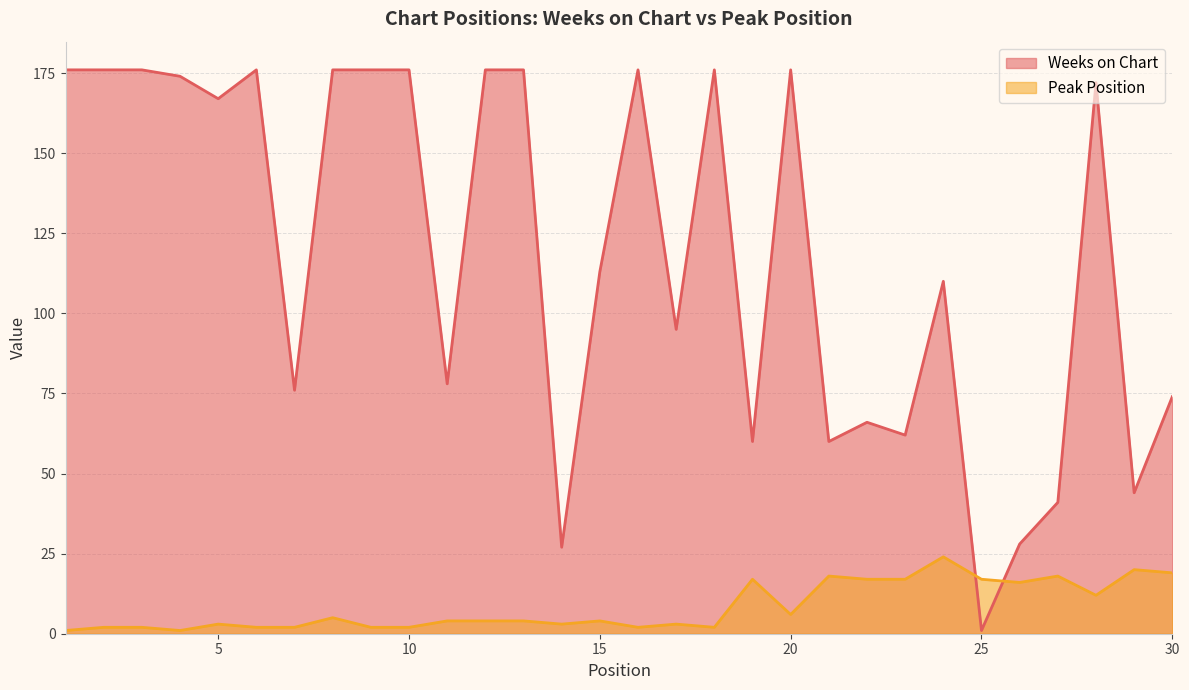

What is the minimum value for Weeks on Chart?

1